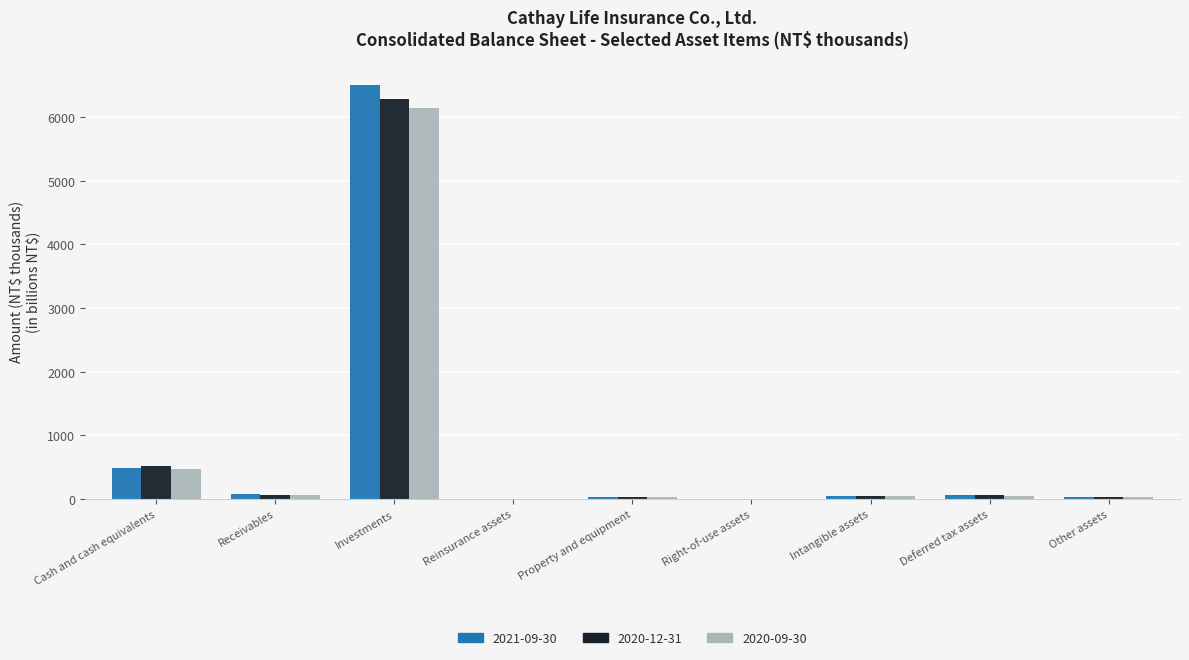

What is the sum of all 2021-09-30 values?

7234.0